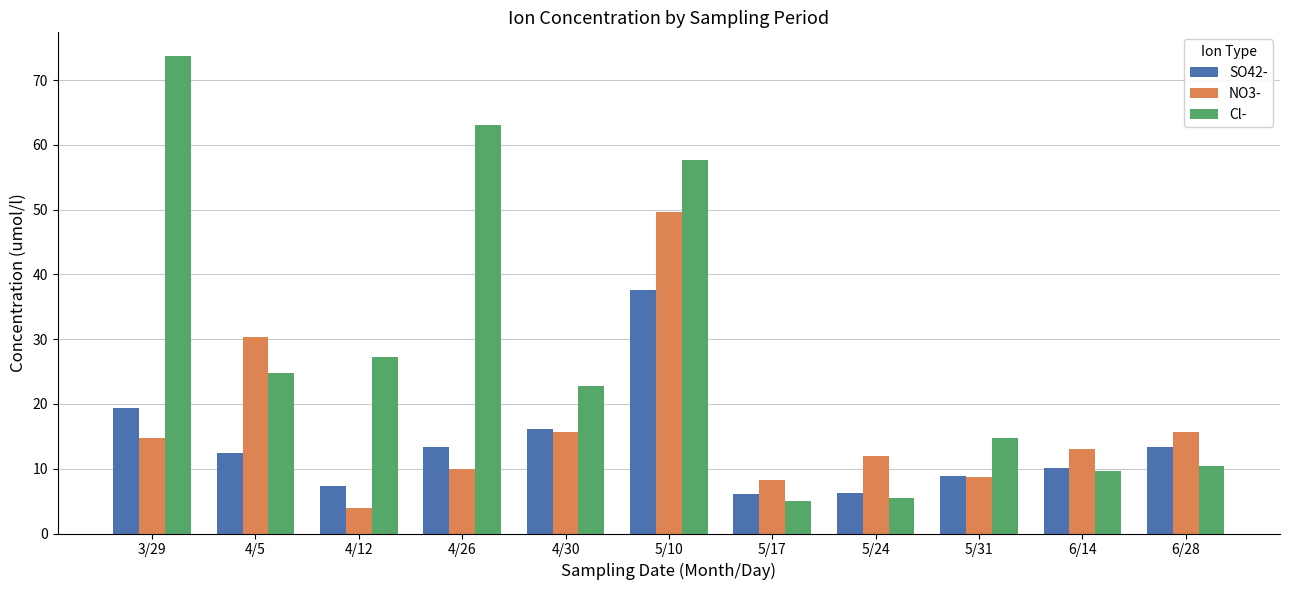

What is the spread (max minus min) of values at 4/30?

7.0